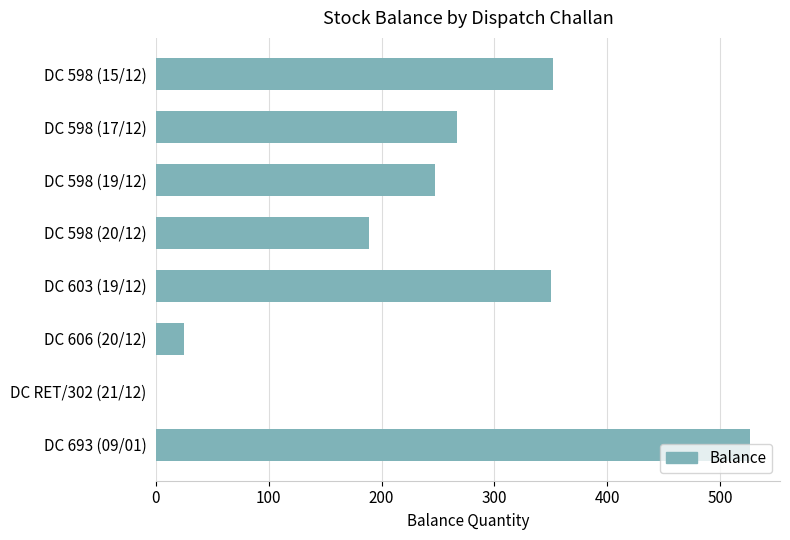

What is the greatest value displayed?

527